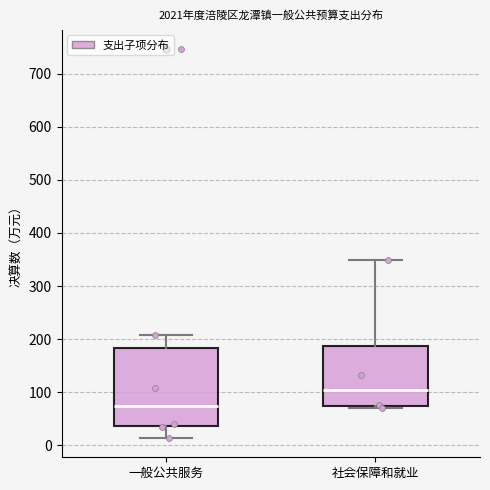

Reading left to right, read every box against the y-axis: the position of its median line, the range the box covers, and the ends of its whiskers. The values are not printed on the chart, so give them approximately, as read against the axis.

一般公共服务: median 70, box 40 to 180, whiskers 10 to 210
社会保障和就业: median 100, box 70 to 190, whiskers 70 (just below the box's lower edge) to 350